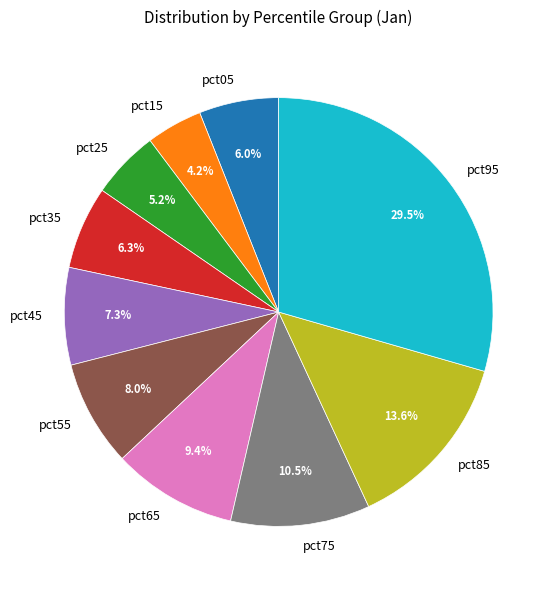

How many segments does this pie chart have?

10